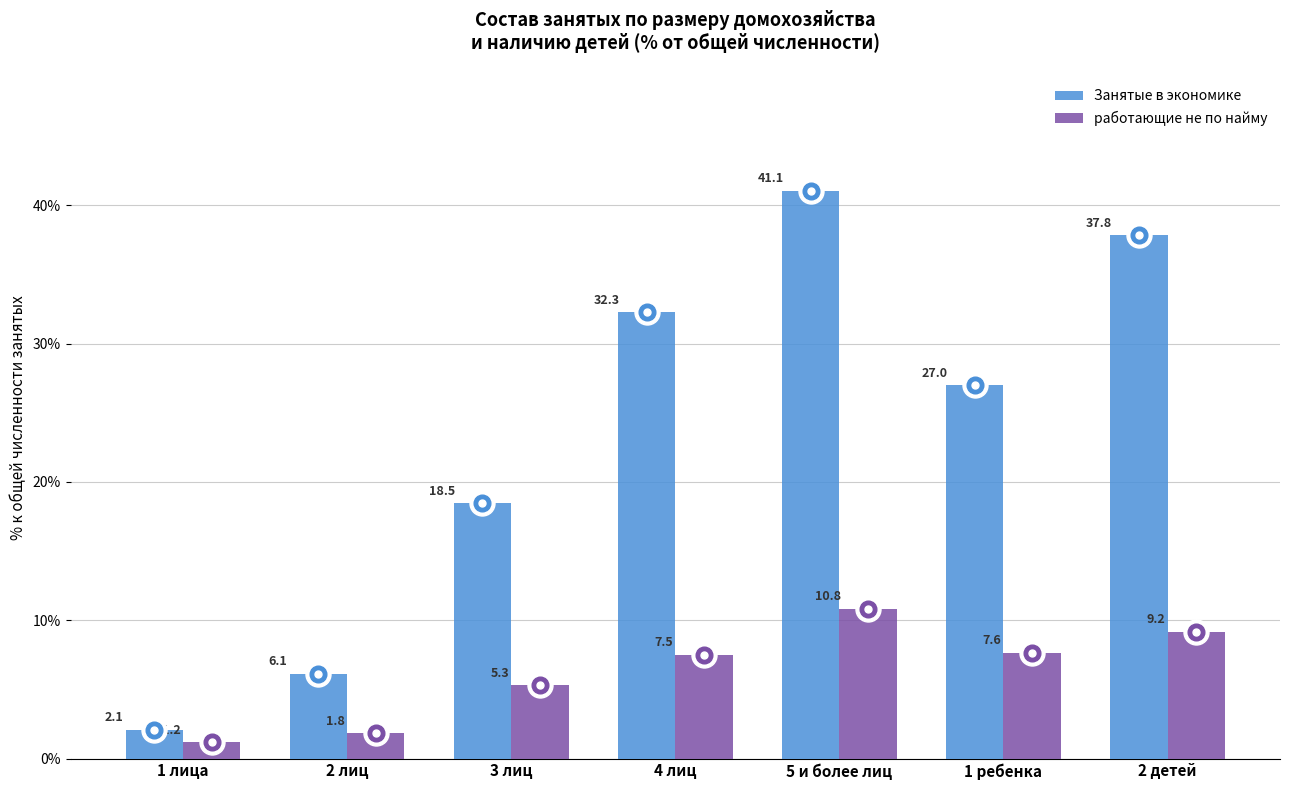

Reading left to right, what are all the values shown in this chart?

Занятые в экономике: 1 лица=2.1	2 лиц=6.1	3 лиц=18.5	4 лиц=32.3	5 и более лиц=41.1	1 ребенка=27.0	2 детей=37.8
работающие не по найму: 1 лица=1.2	2 лиц=1.8	3 лиц=5.3	4 лиц=7.5	5 и более лиц=10.8	1 ребенка=7.6	2 детей=9.2